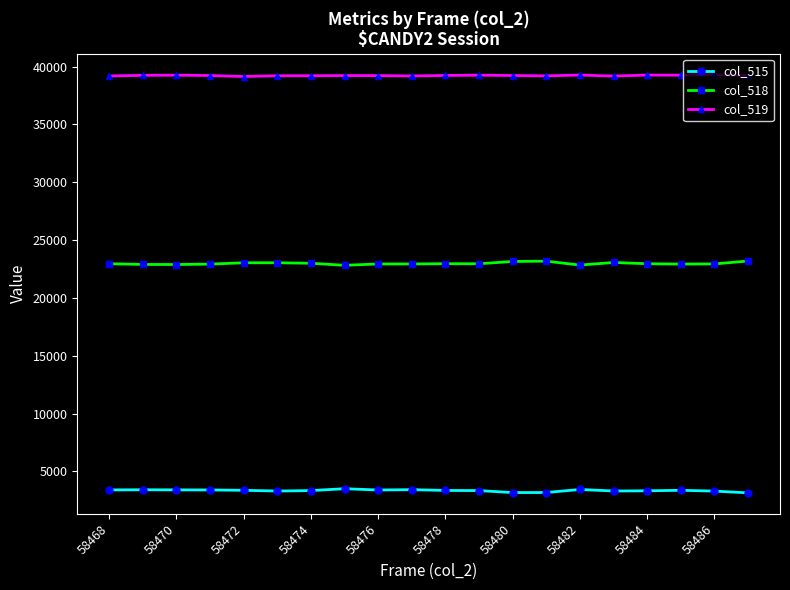

What is the value of the col_519 point at the 10th from the left?

39183